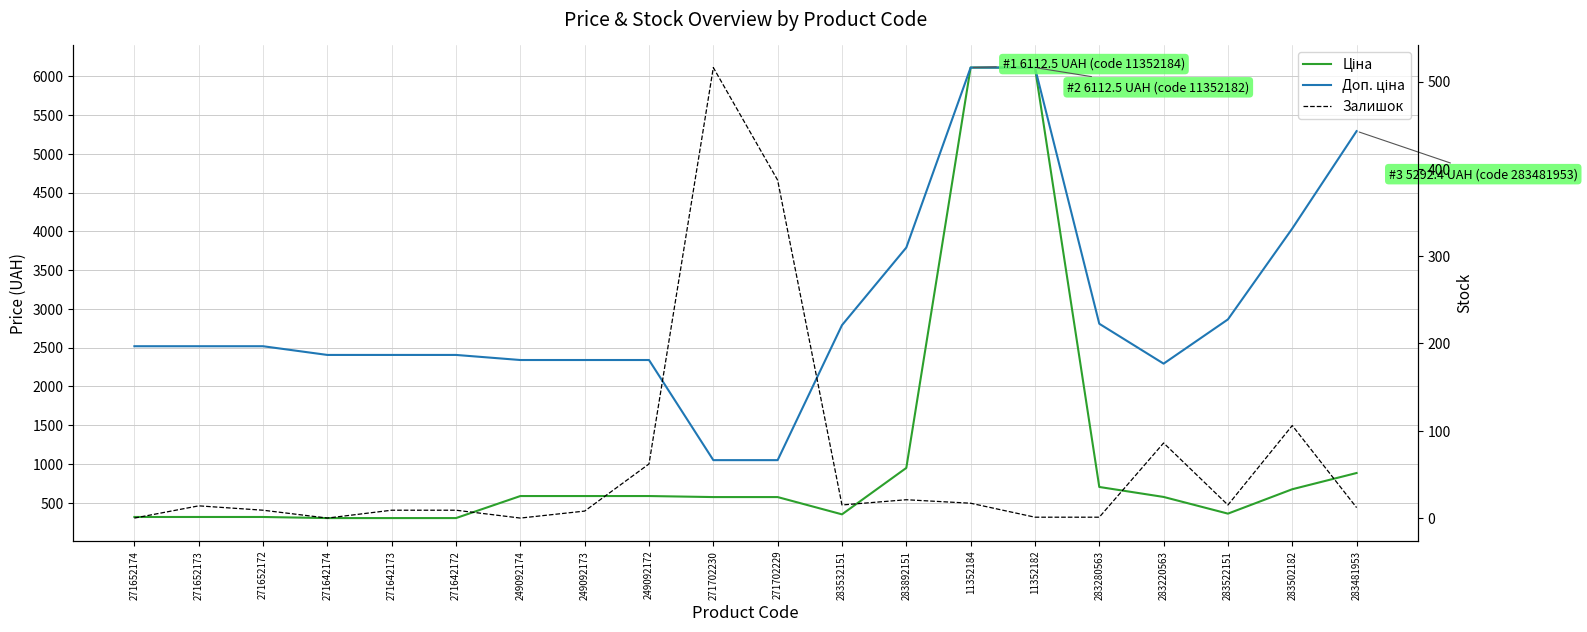

Which category has the lowest value across all series?

271652174